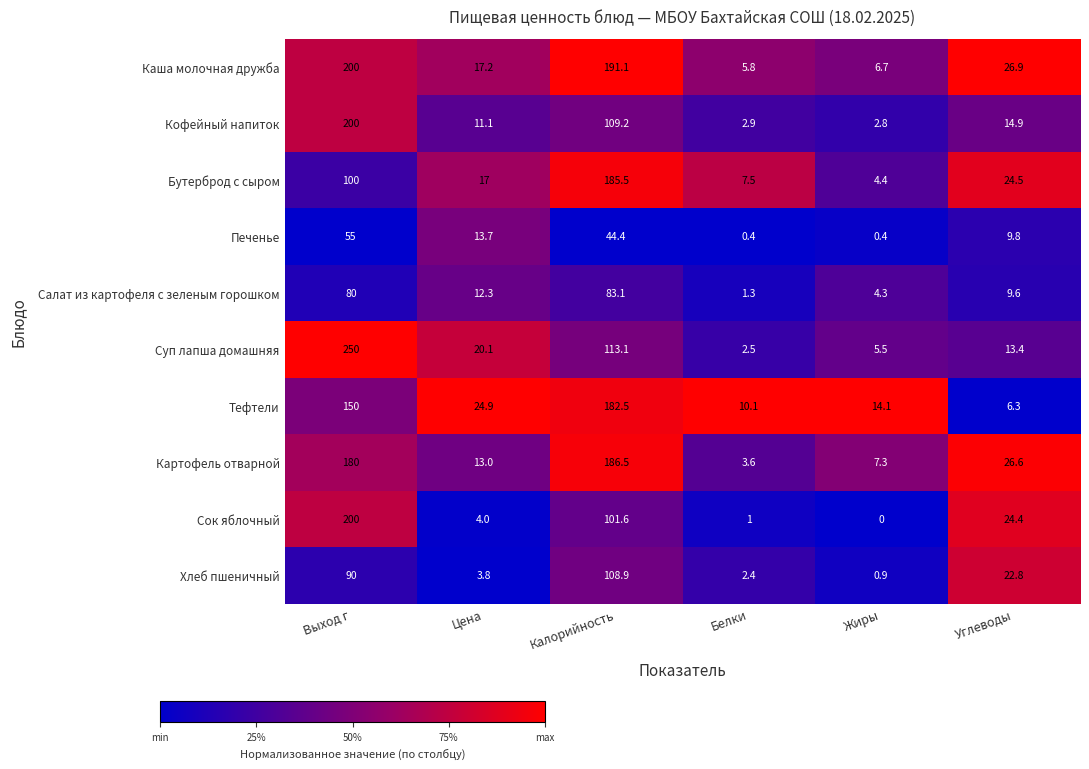

Rank the categories by Каша молочная дружба value from lowest to highest.

Белки, Жиры, Цена, Углеводы, Калорийность, Выход г